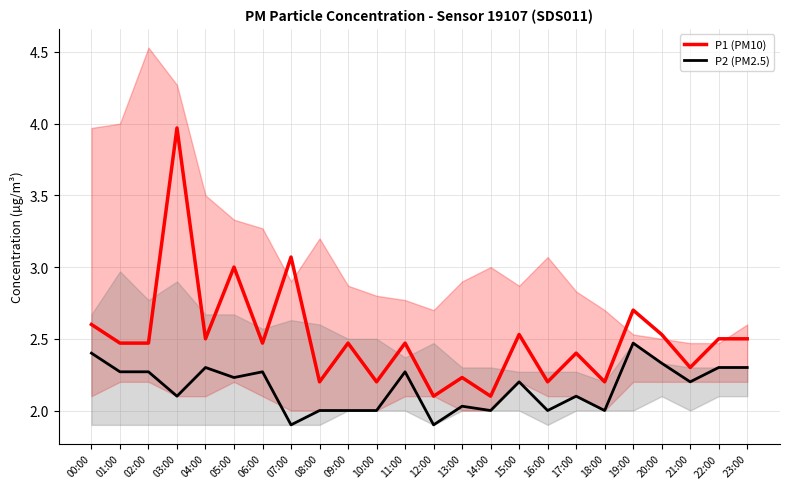

Reading right to left, extract all data points from this chart.

P1 (PM10): 2.5	2.5	2.3	2.5	2.7	2.2	2.4	2.2	2.5	2.1	2.2	2.1	2.5	2.2	2.5	2.2	3.1	2.5	3.0	2.5	4.0	2.5	2.5	2.6
P2 (PM2.5): 2.3	2.3	2.2	2.3	2.5	2.0	2.1	2.0	2.2	2.0	2.0	1.9	2.3	2.0	2.0	2.0	1.9	2.3	2.2	2.3	2.1	2.3	2.3	2.4